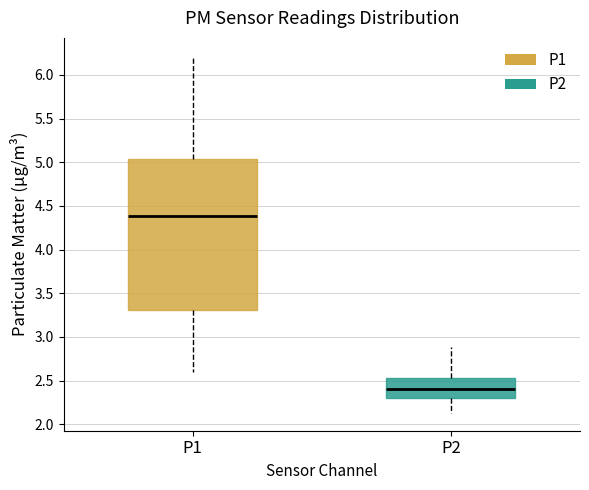

Reading left to right, read every box against the y-axis: the position of its median line, the range the box covers, and the ends of its whiskers. The values are not printed on the chart, so give them approximately, as read against the axis.

P1: median 4.40, box 3.30 to 5.05, whiskers 2.60 to 6.20
P2: median 2.40, box 2.30 to 2.55, whiskers 2.15 to 2.90